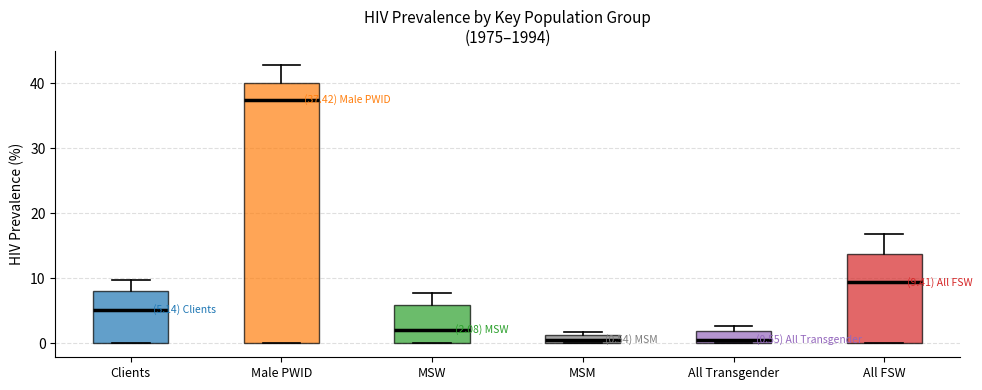

Which box is the tallest, from its lower edge to its upper edge?

Male PWID